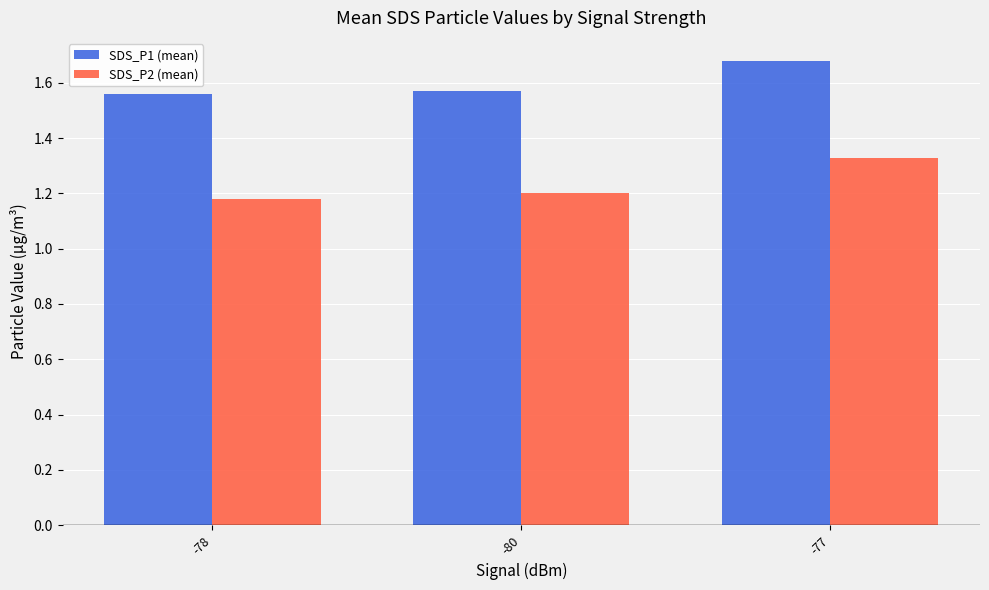

What is the difference between the highest and lowest values at -77?

0.4